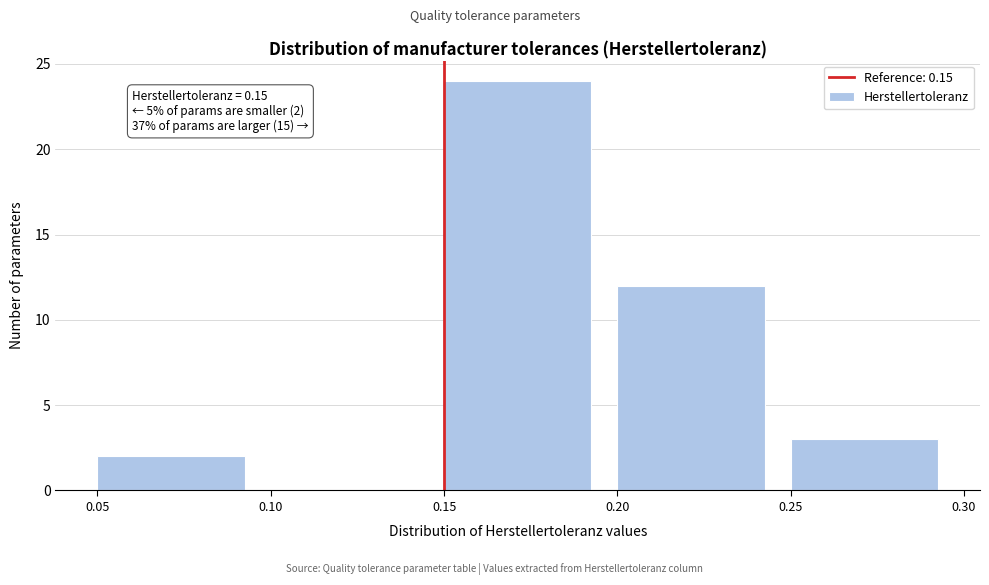

Which range on the x-axis has the tallest bar?

0.15 to 0.20